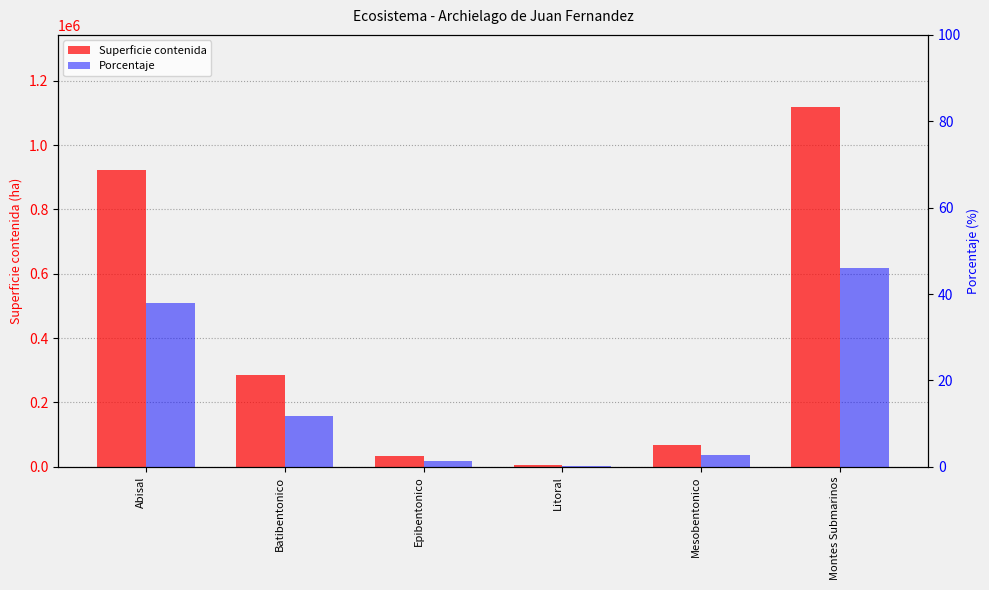

Reading left to right, transcribe all the data shown in this chart.

Superficie contenida: Abisal=922196.4	Batibentonico=286387.1	Epibentonico=33888.1	Litoral=4218.3	Mesobentonico=66823.1	Montes Submarinos=1119043.4
Porcentaje: Abisal=37.8	Batibentonico=11.8	Epibentonico=1.4	Litoral=0.2	Mesobentonico=2.7	Montes Submarinos=45.9